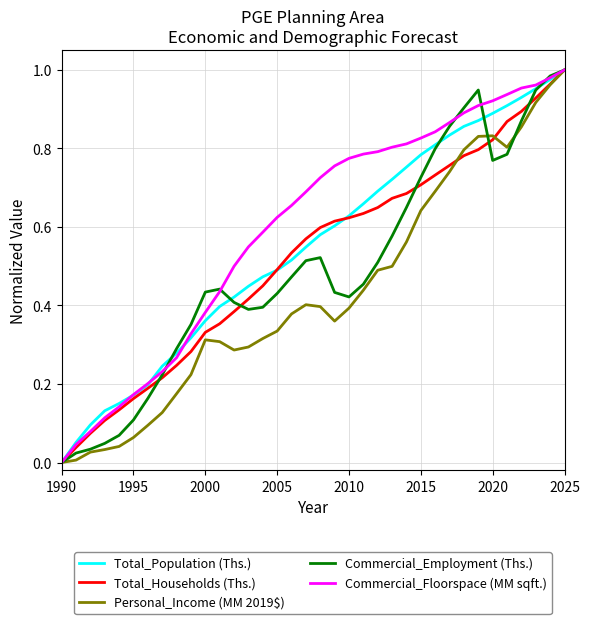

Which series has the largest total across all categories?

Commercial_Floorspace (MM sqft.)